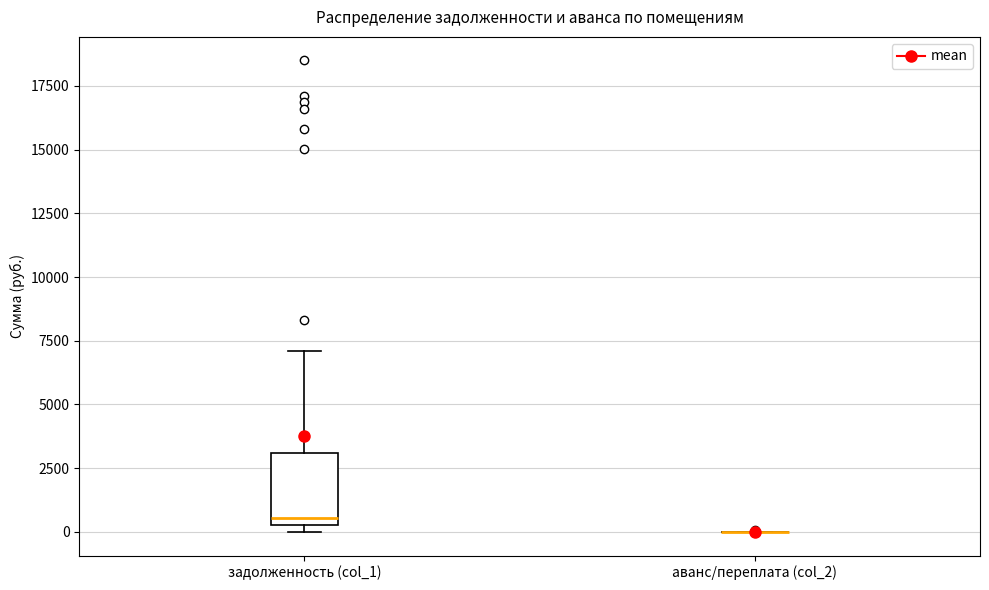

Where is the upper edge of the box for задолженность (col_1) on the y-axis? The values are not printed on the chart, so give them approximately, as read against the axis.

3000